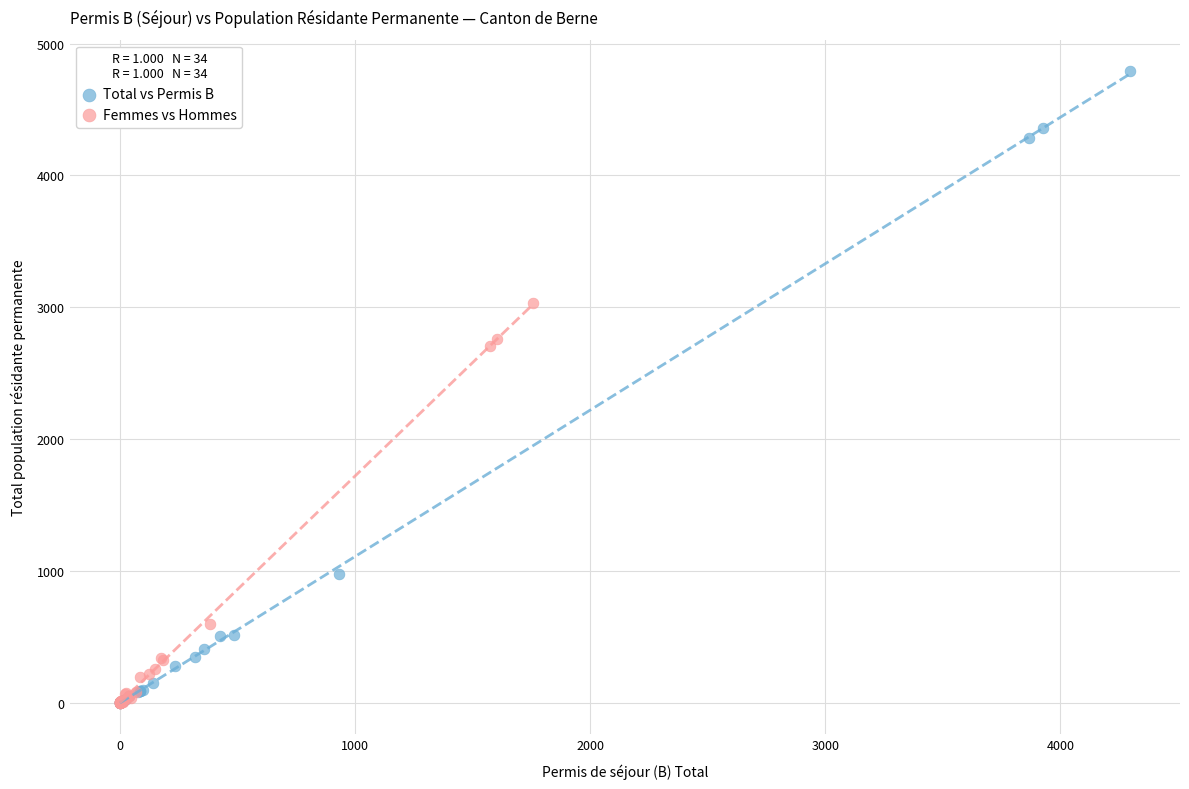

Which series has the largest Y range (max minus min)?

Total vs Permis B